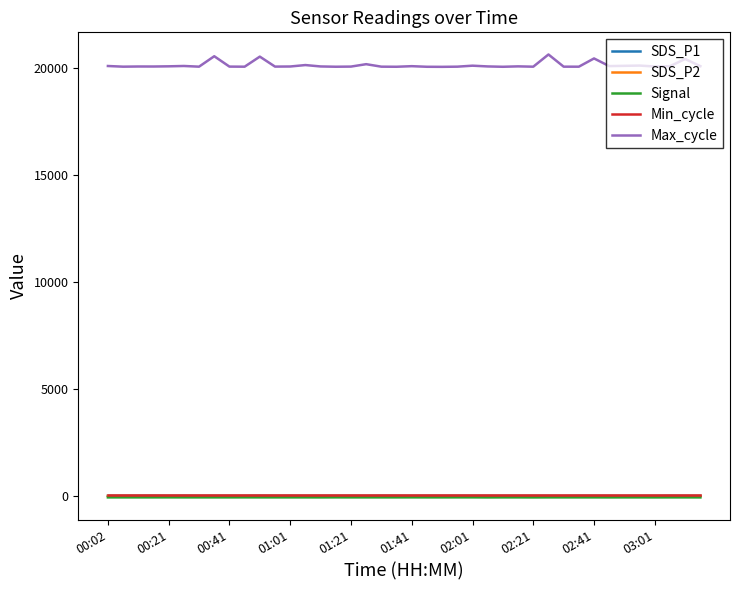

Which series has the largest total across all categories?

Max_cycle